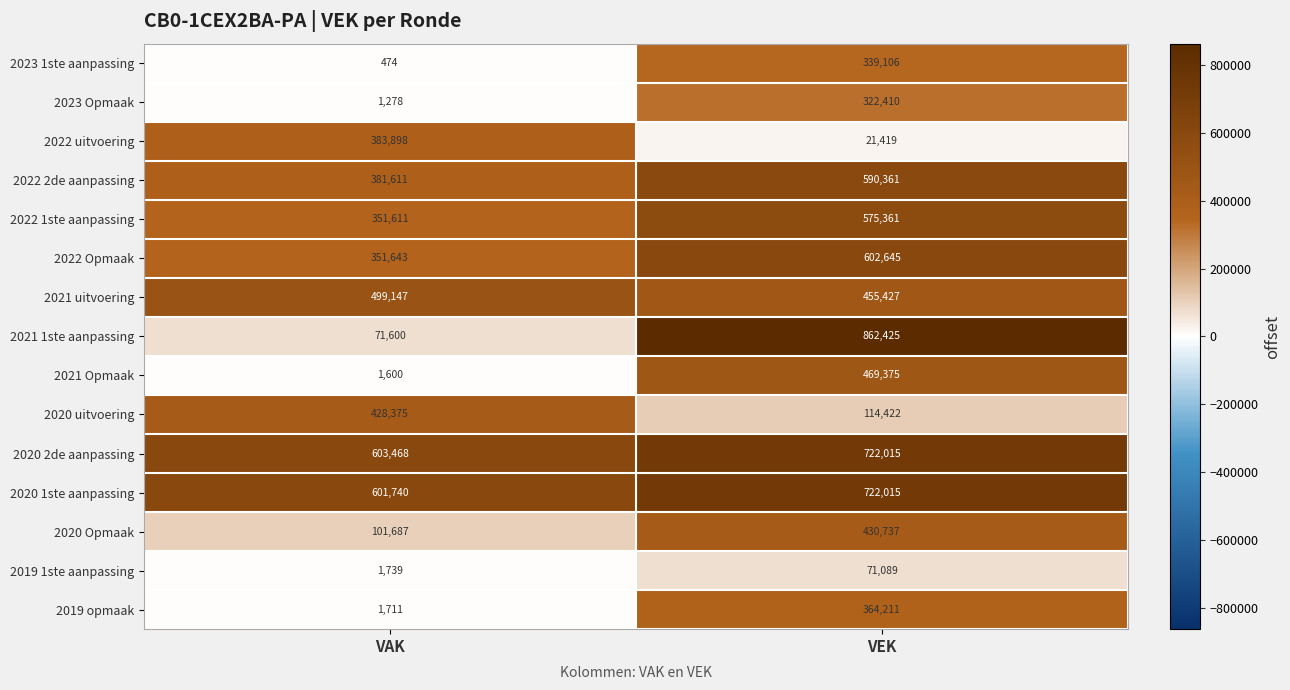

At VAK, list the series in order from smallest to largest.

2023 1ste aanpassing, 2023 Opmaak, 2021 Opmaak, 2019 opmaak, 2019 1ste aanpassing, 2021 1ste aanpassing, 2020 Opmaak, 2022 1ste aanpassing, 2022 Opmaak, 2022 2de aanpassing, 2022 uitvoering, 2020 uitvoering, 2021 uitvoering, 2020 1ste aanpassing, 2020 2de aanpassing